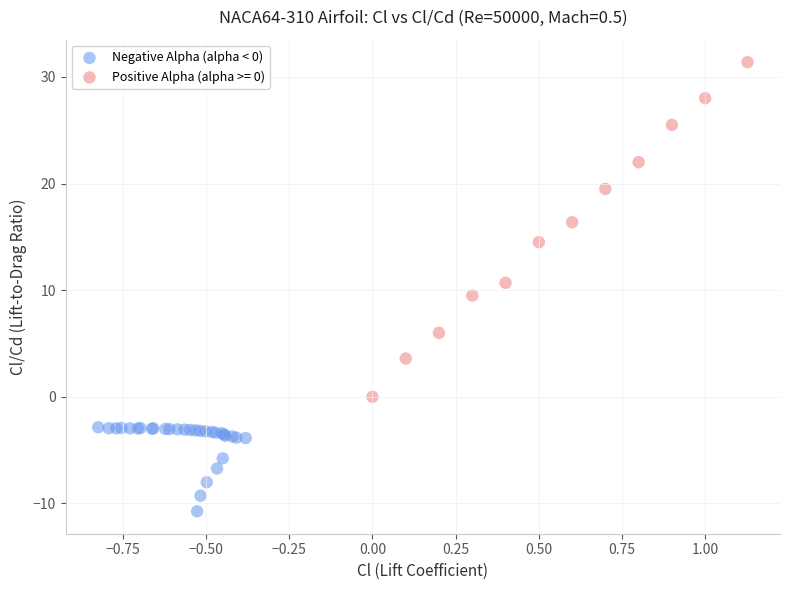

Which series contains the lowest Y value?

Negative Alpha (alpha < 0)